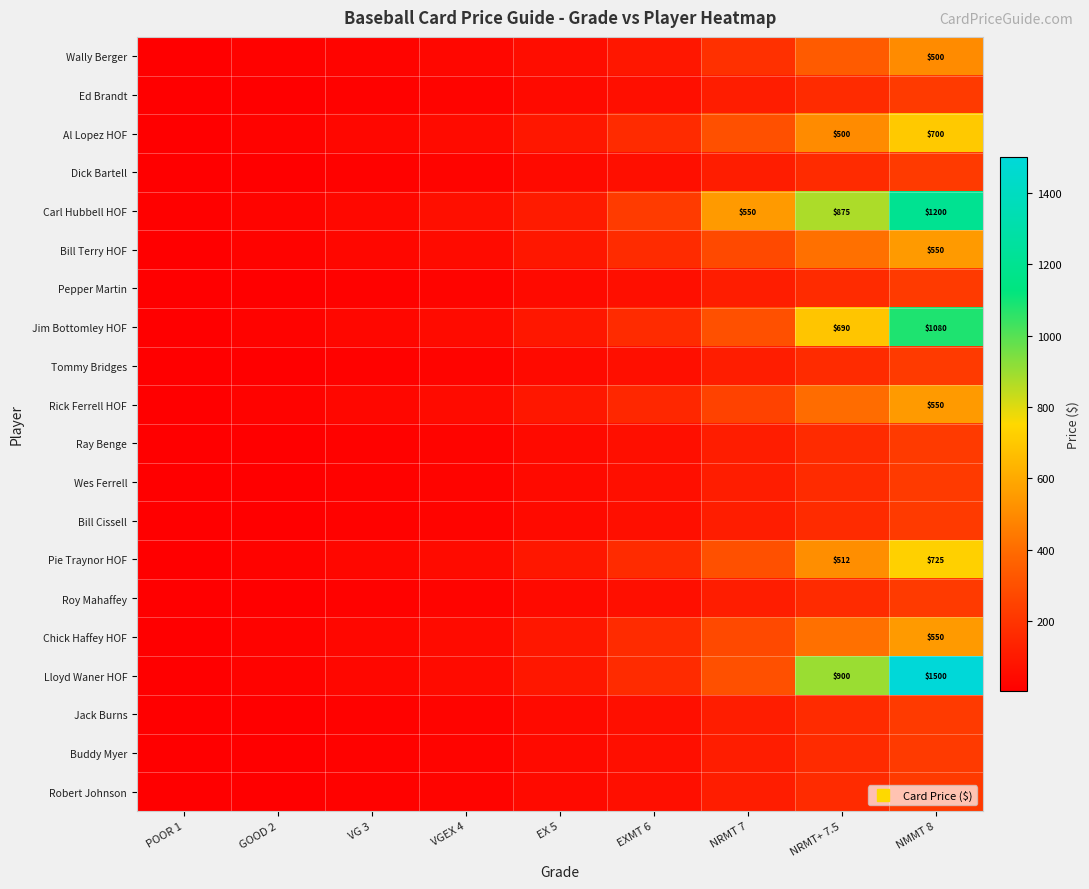

What is the difference between the maximum and second lowest values in the Ray Benge series?

210.0